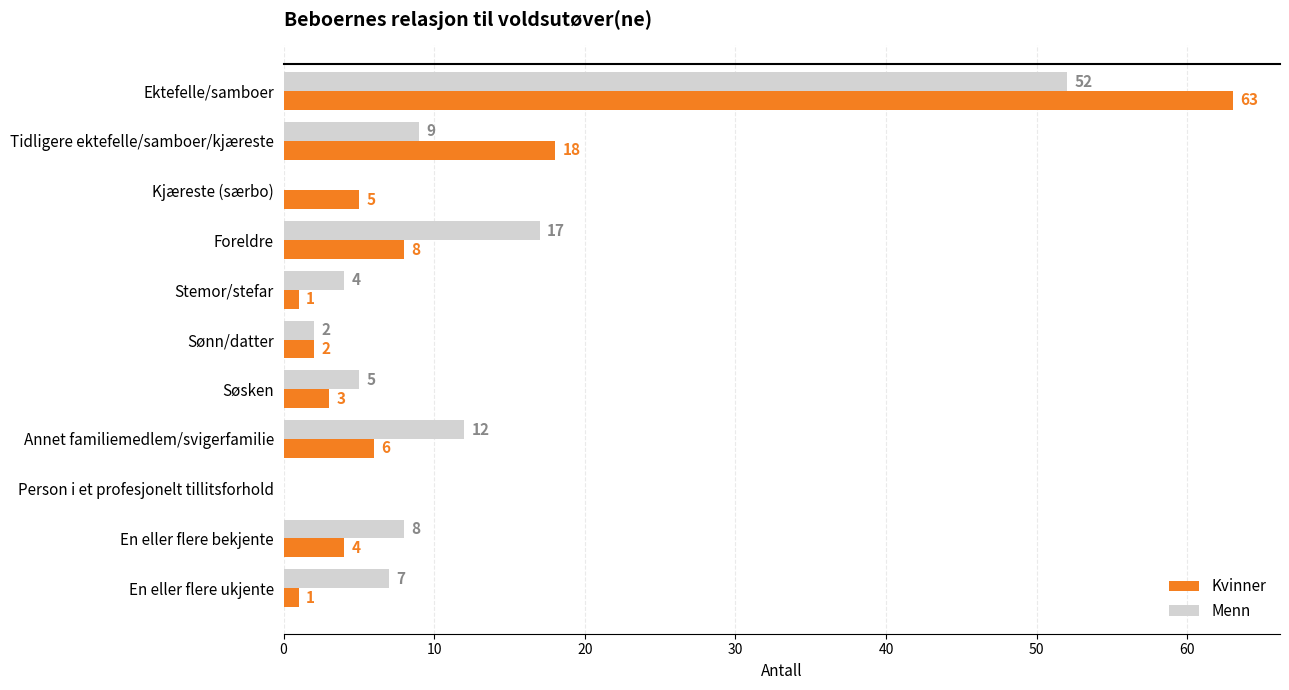

Between Ektefelle/samboer and Tidligere ektefelle/samboer/kjæreste, which series saw the biggest shift?

Kvinner